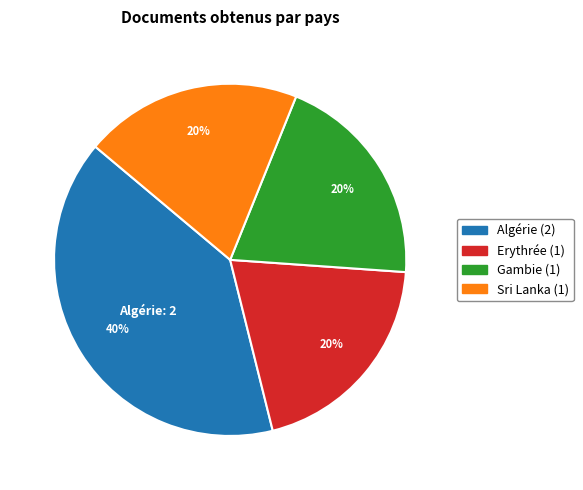

Is there any slice that represents more than half of the pie?

No